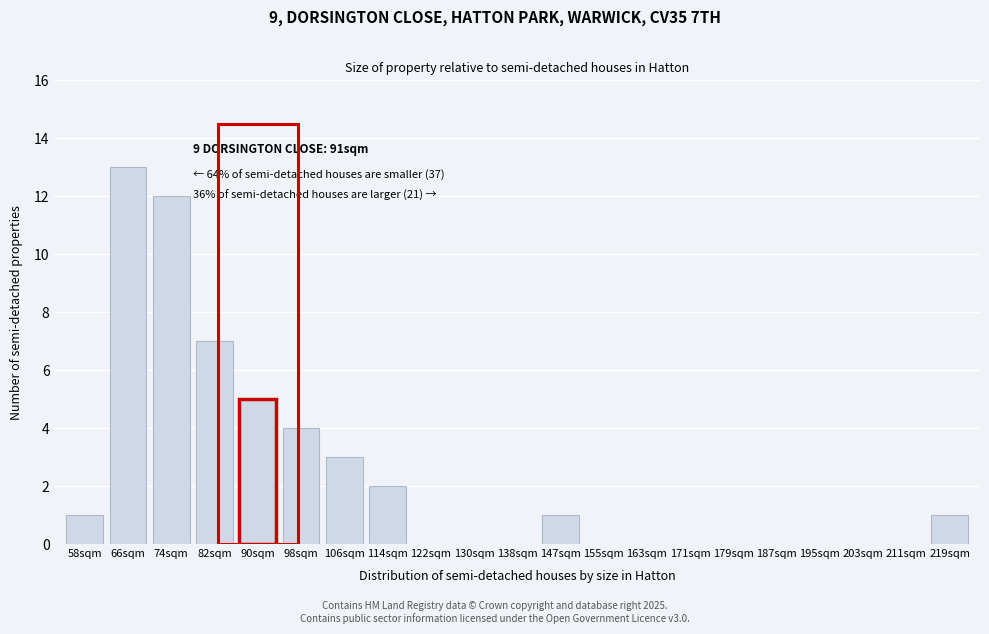

Reading right to left, what are all the values shown in this chart?

219sqm=1	211sqm=0	203sqm=0	195sqm=0	187sqm=0	179sqm=0	171sqm=0	163sqm=0	155sqm=0	147sqm=1	138sqm=0	130sqm=0	122sqm=0	114sqm=2	106sqm=3	98sqm=4	90sqm=5	82sqm=7	74sqm=12	66sqm=13	58sqm=1